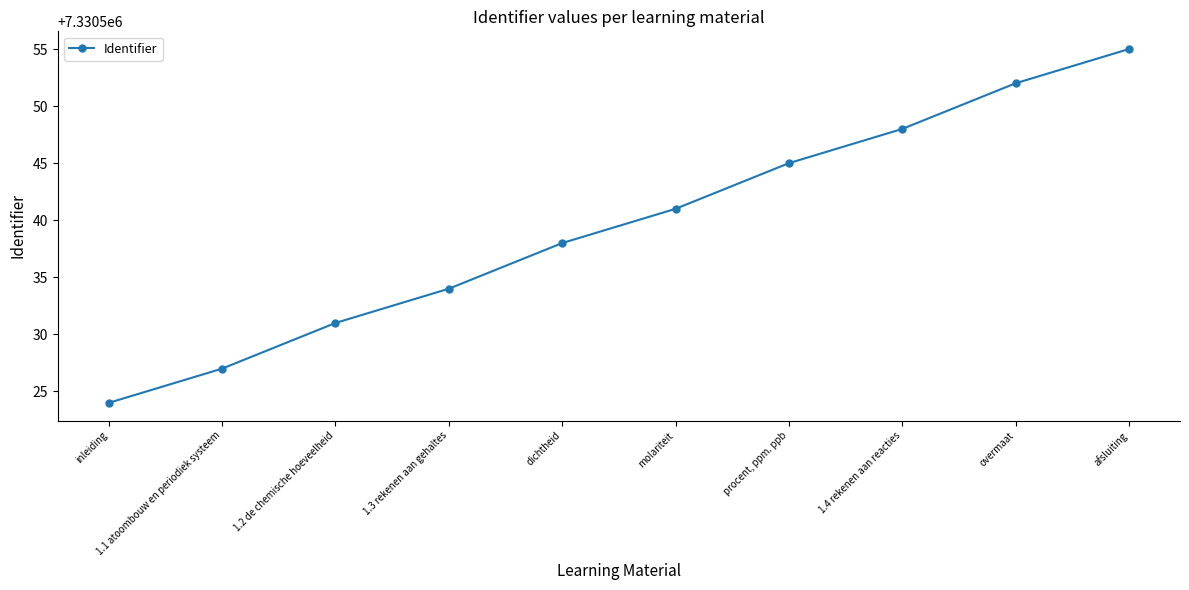

How many lines are shown in the chart?

1